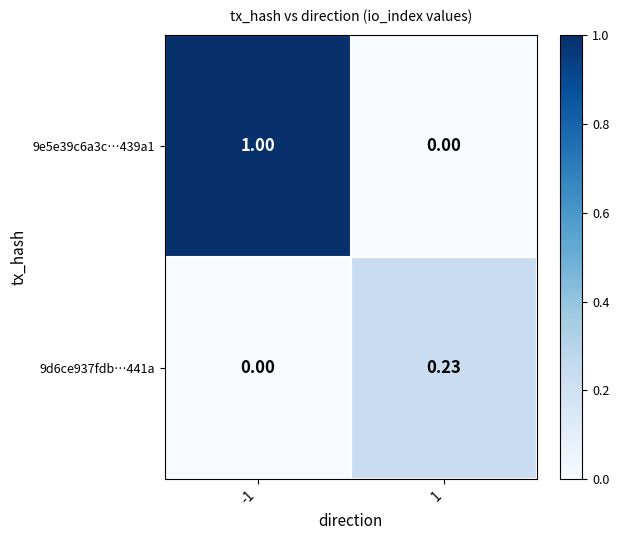

Which series changed the most between -1 and 1?

9e5e39c6a3c…439a1